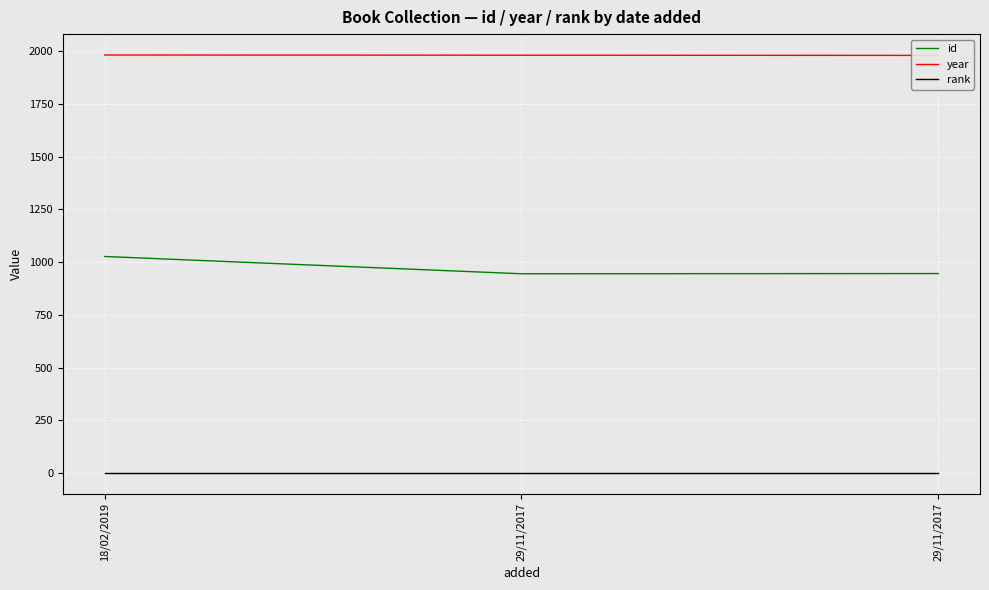

Which category has the lowest value in the id series?

29/11/2017